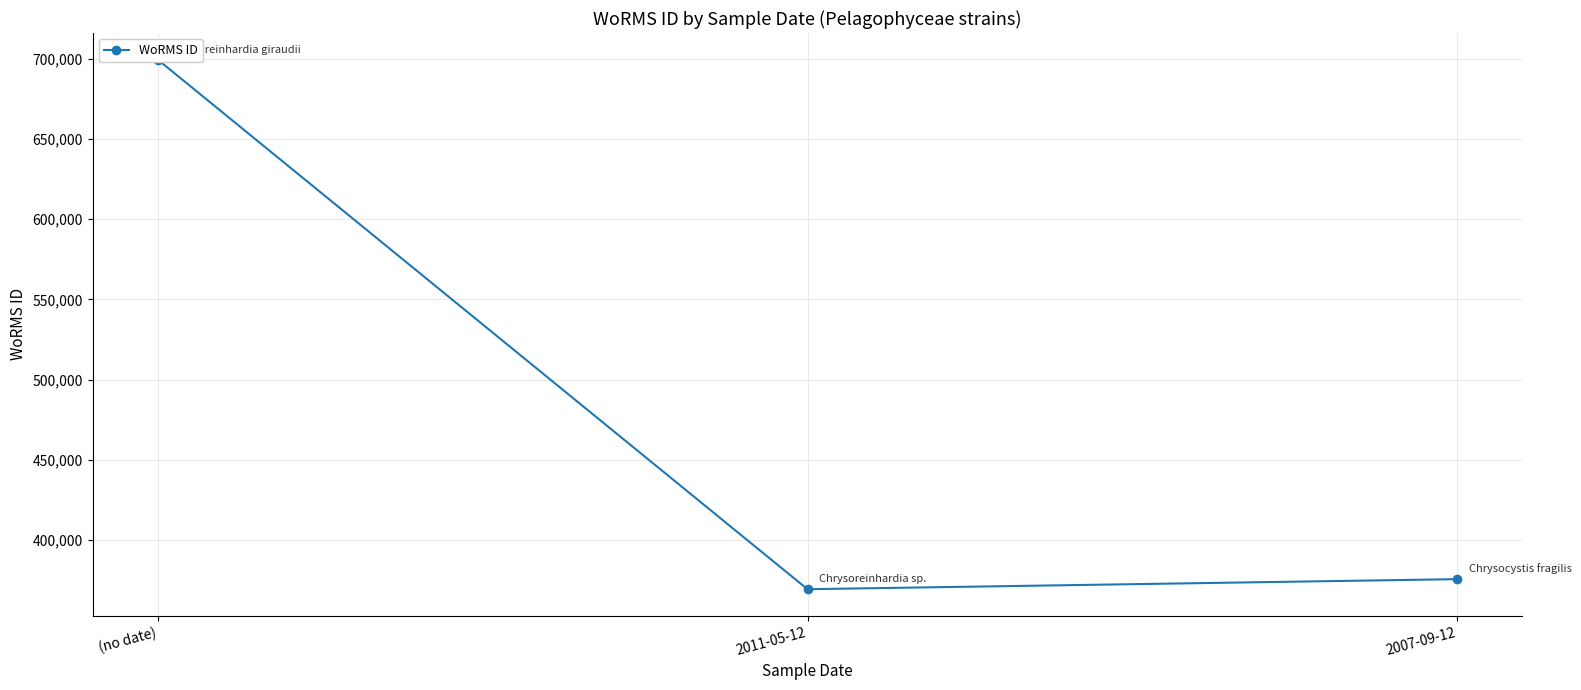

The value at (no date) is 699402. True or false?

True